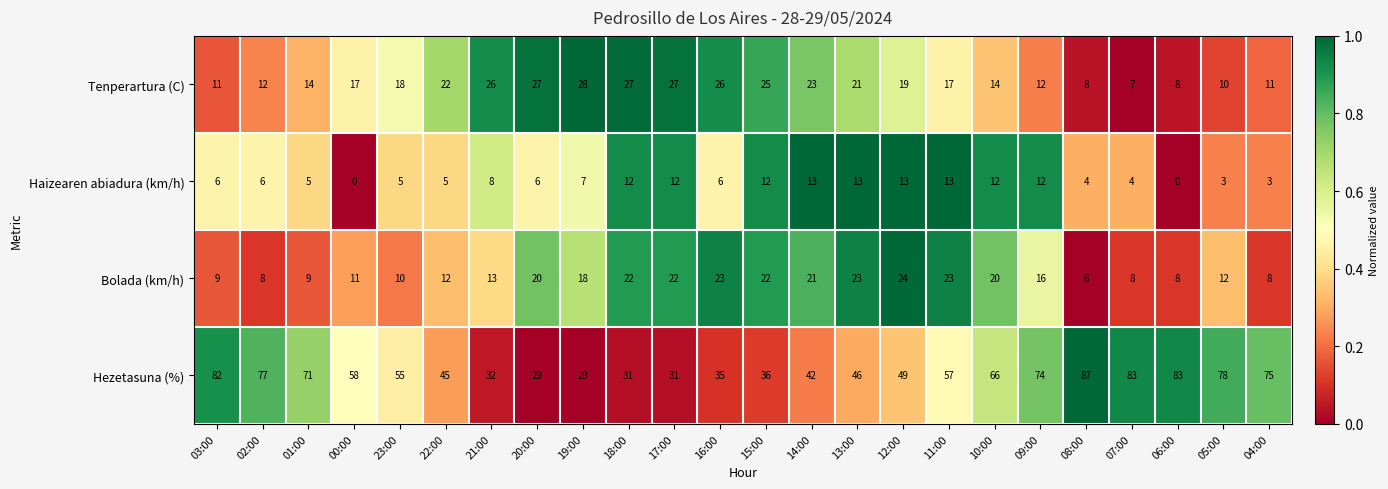

Read the Tenperartura (C) value at 19:00, to the nearest 5.

30